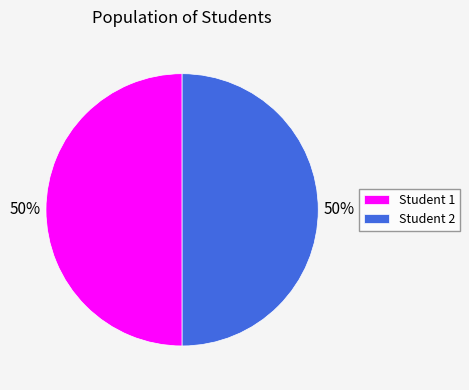

Count the number of slices in the pie.

2